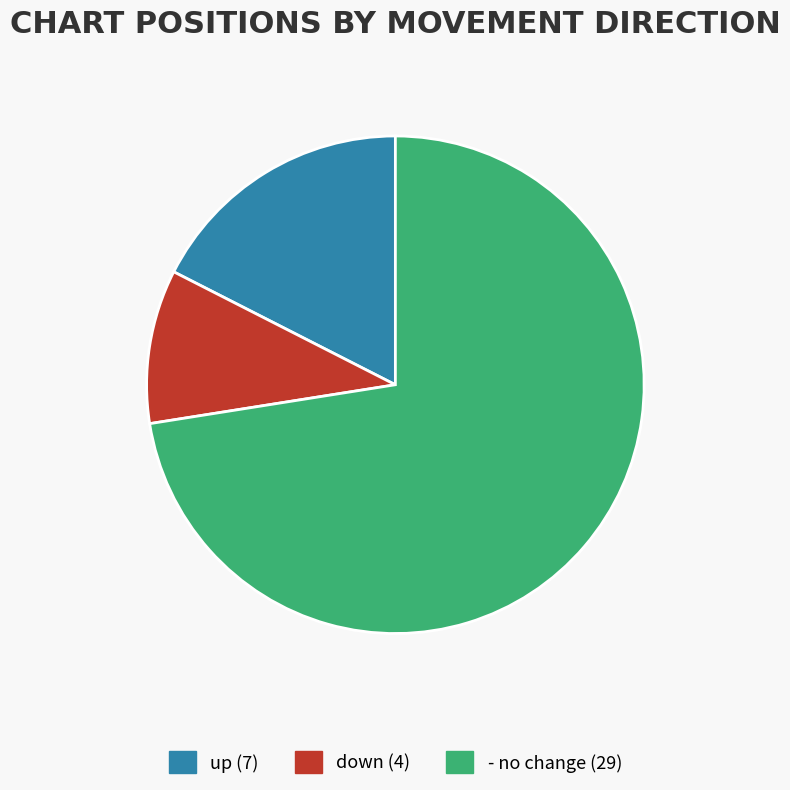

Is there any slice that represents more than half of the pie?

Yes